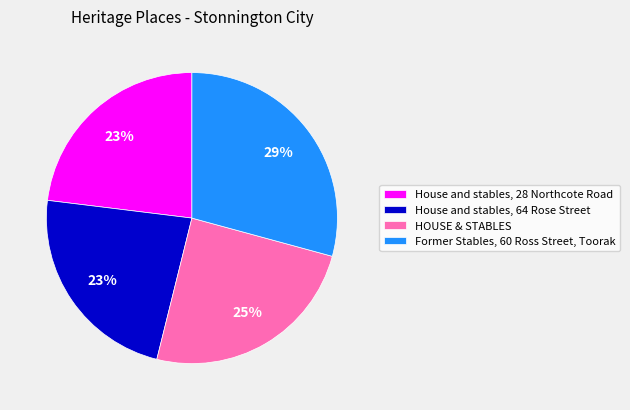

Does House and stables, 64 Rose Street represent more than half of the total?

No